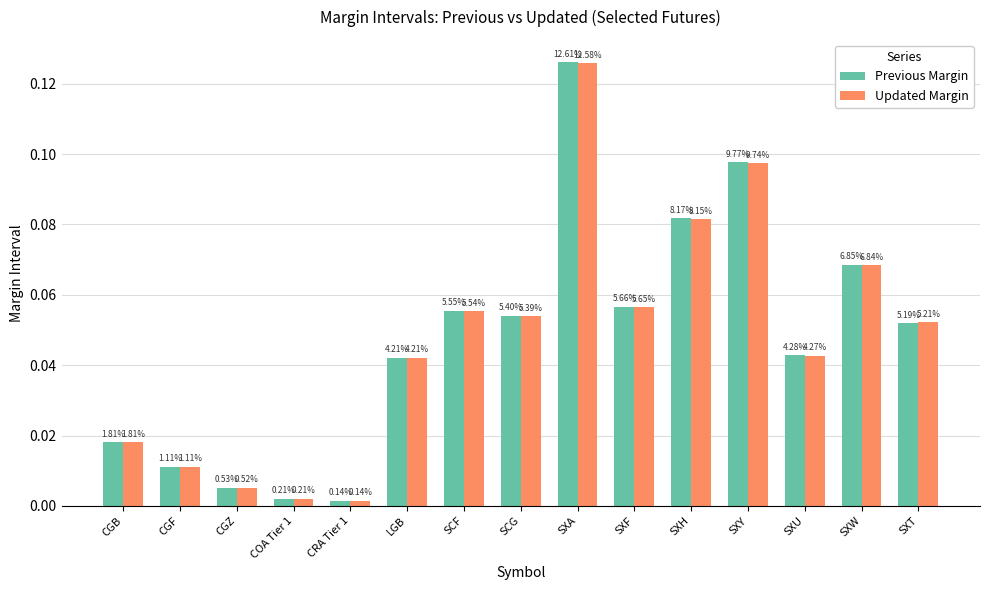

Reading left to right, what are all the values shown in this chart?

Previous Margin: 0.0	0.0	0.0	0.0	0.0	0.0	0.1	0.1	0.1	0.1	0.1	0.1	0.0	0.1	0.1
Updated Margin: 0.0	0.0	0.0	0.0	0.0	0.0	0.1	0.1	0.1	0.1	0.1	0.1	0.0	0.1	0.1